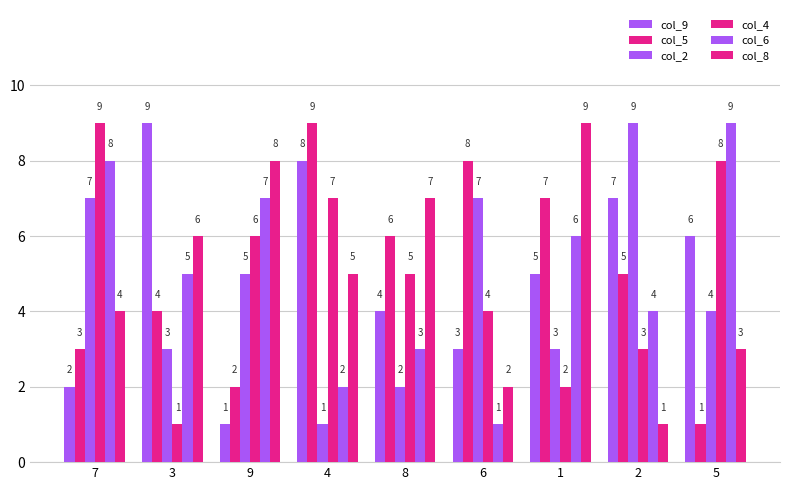

How many values in the col_8 series are below 5?

4